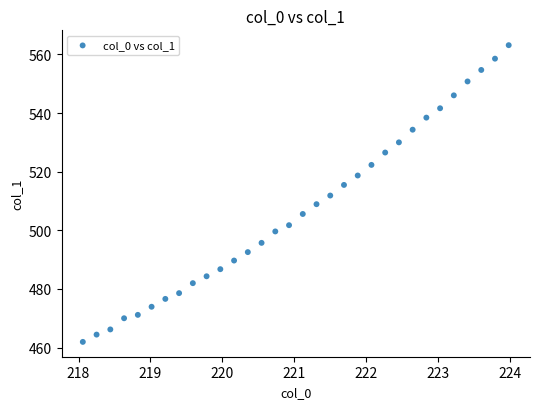

What is the range of Y values (max minus min)?

101.2